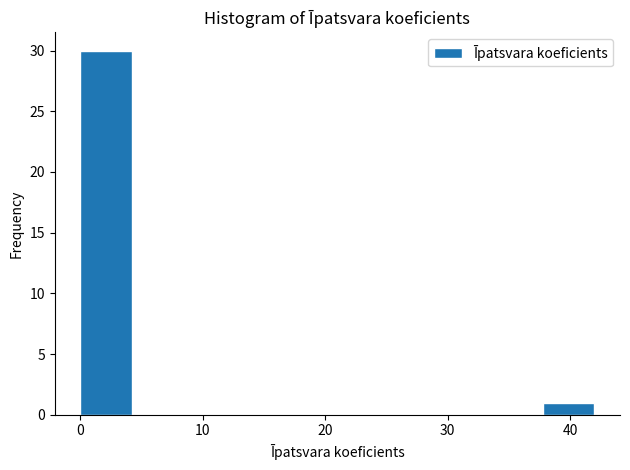

How tall is the bar that spans 38 to 42 on the x-axis? Neither the bar edges nor the heights are printed on the chart, so give them approximately, as read against the axes.

1